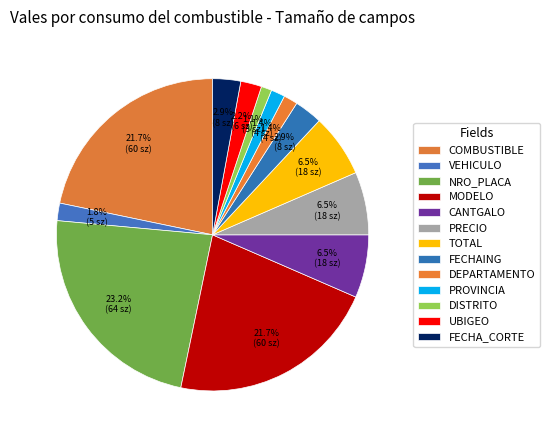

How many slices are in this pie chart?

13